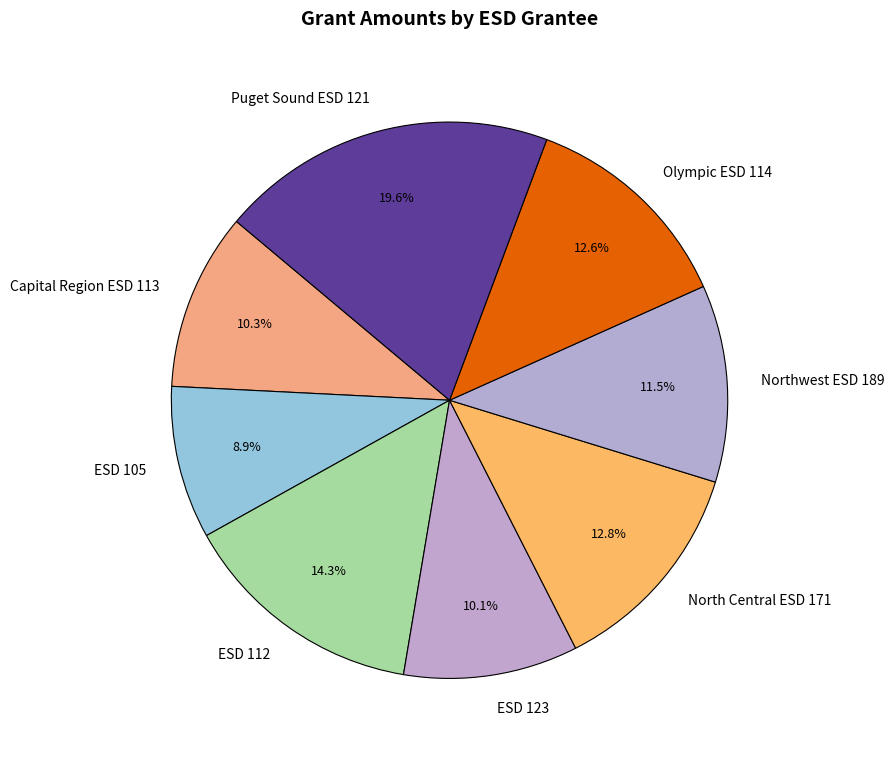

How many segments does this pie chart have?

8